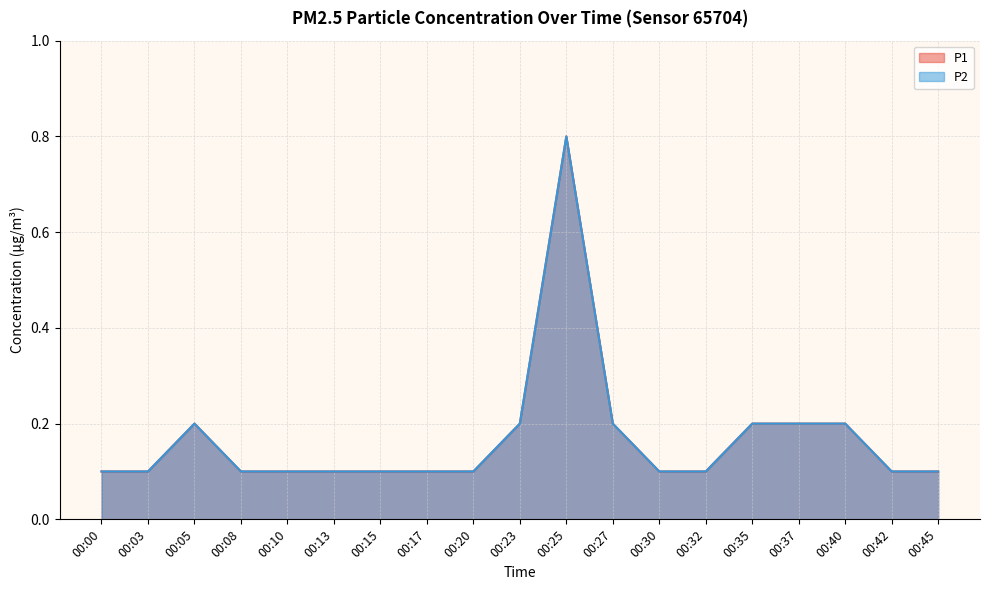

What is the difference between the second highest and minimum values in the P1 series?

0.1